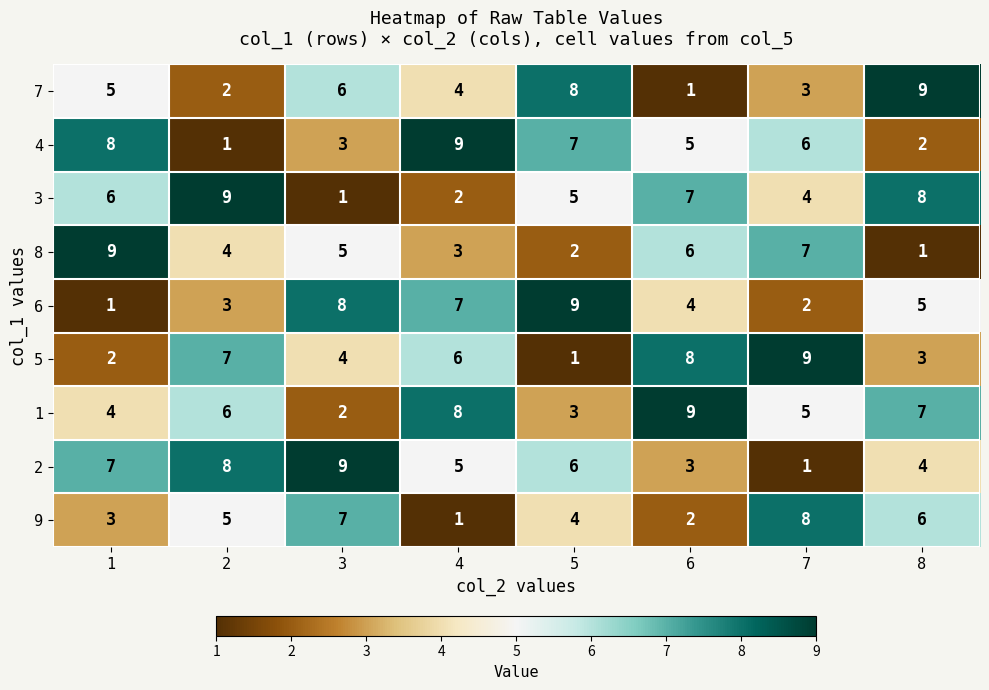

Read the 4 value at 7.

6